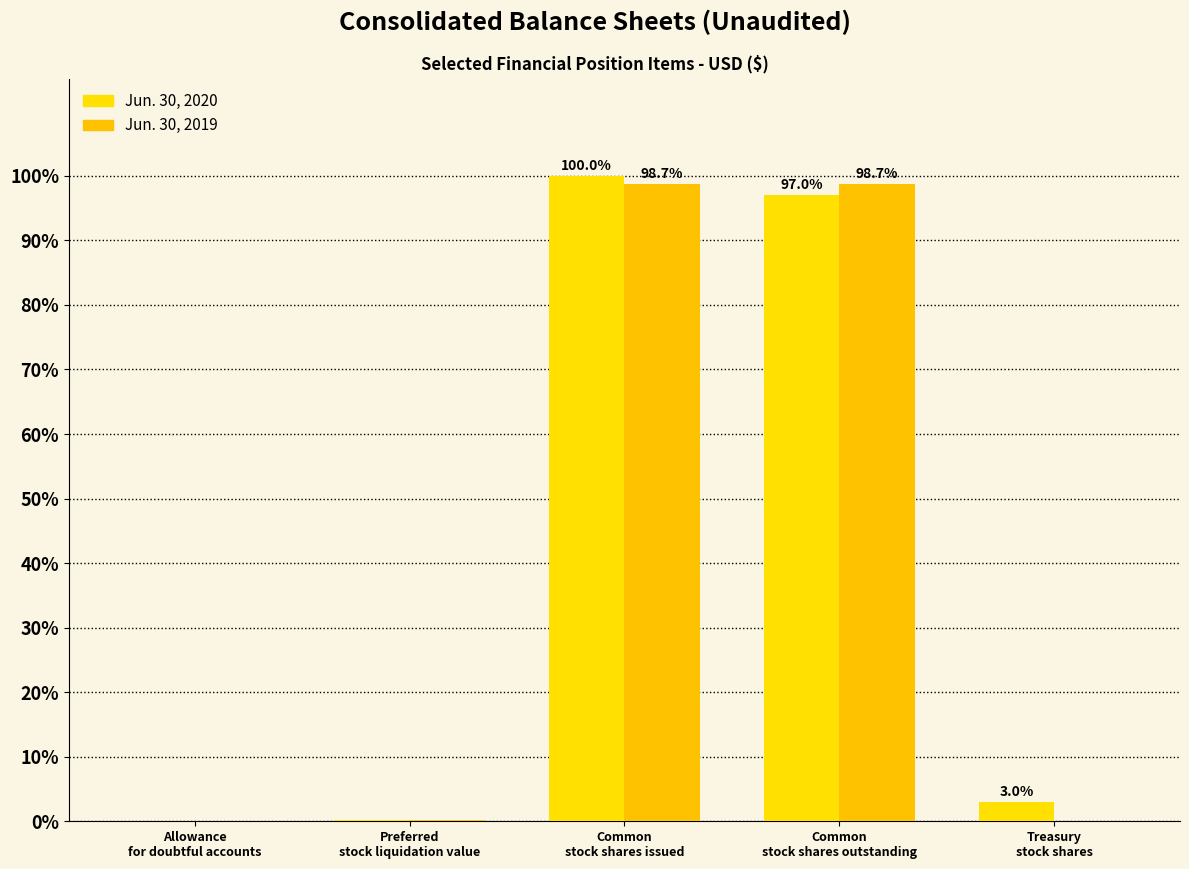

What is the sum of all Jun. 30, 2019 values?

197.5